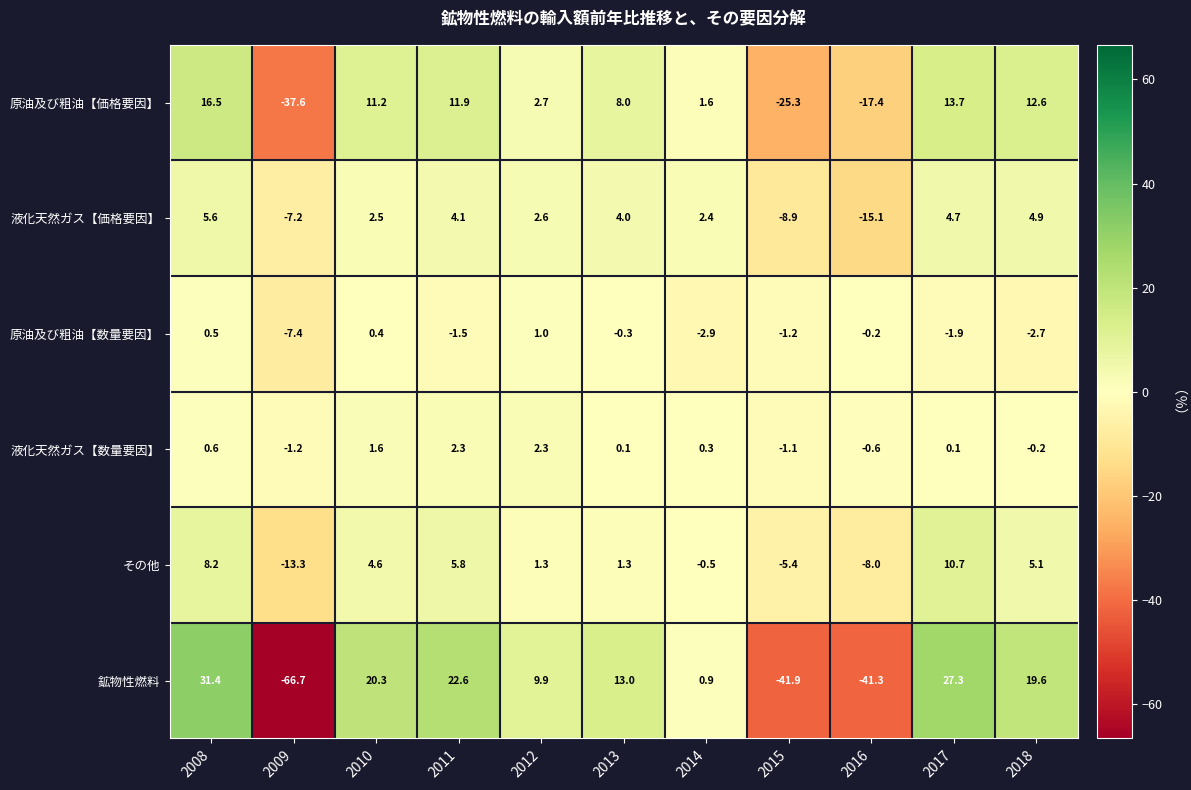

What is the smallest value displayed?

-66.7